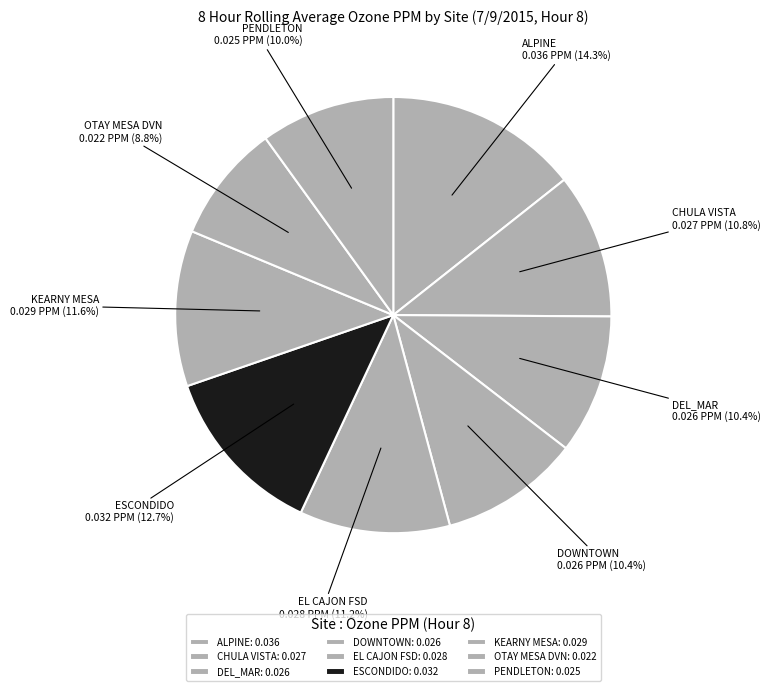

How many segments does this pie chart have?

9